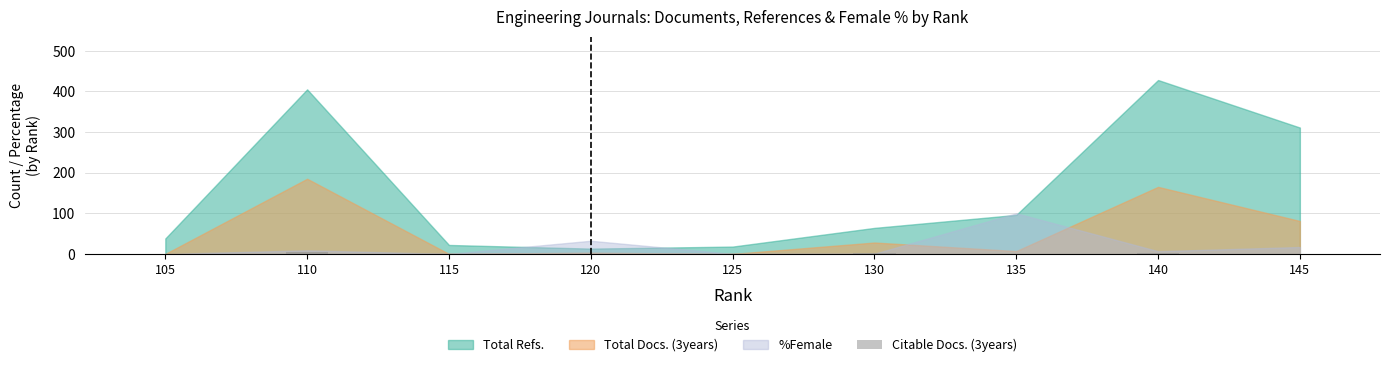

Are the bars horizontal?

No